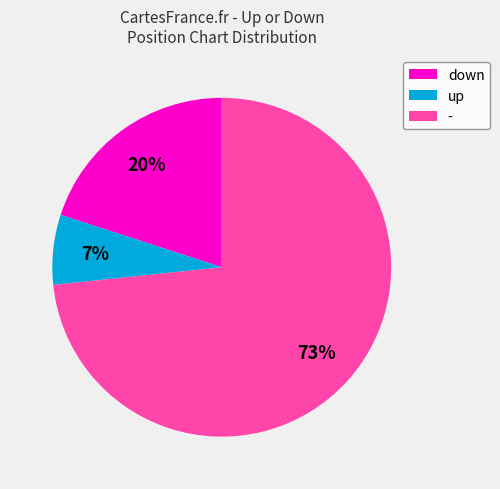

Which category accounts for the majority?

-